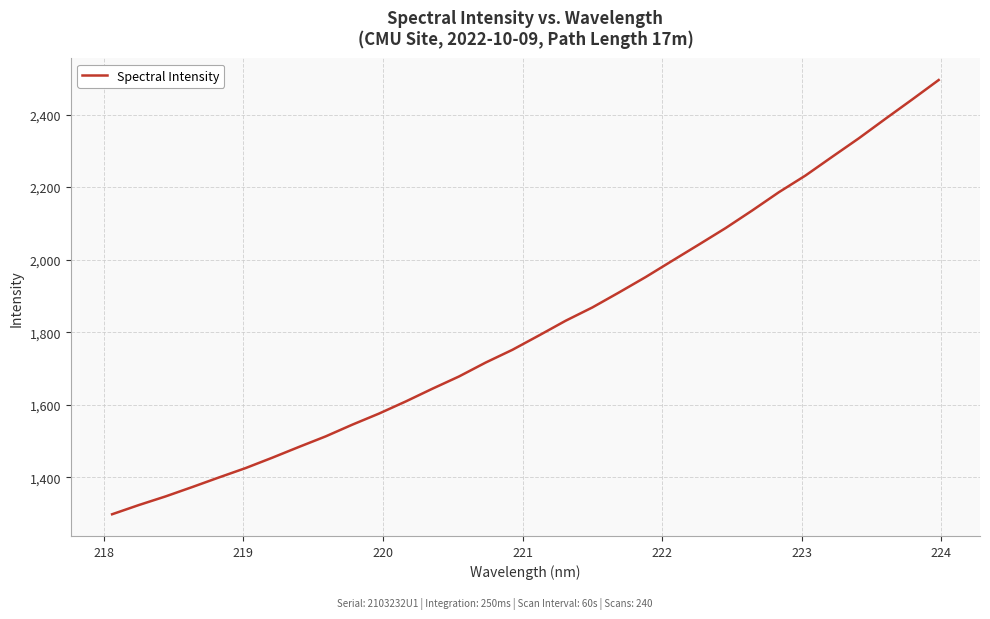

What is the maximum value shown in the chart?

2495.1